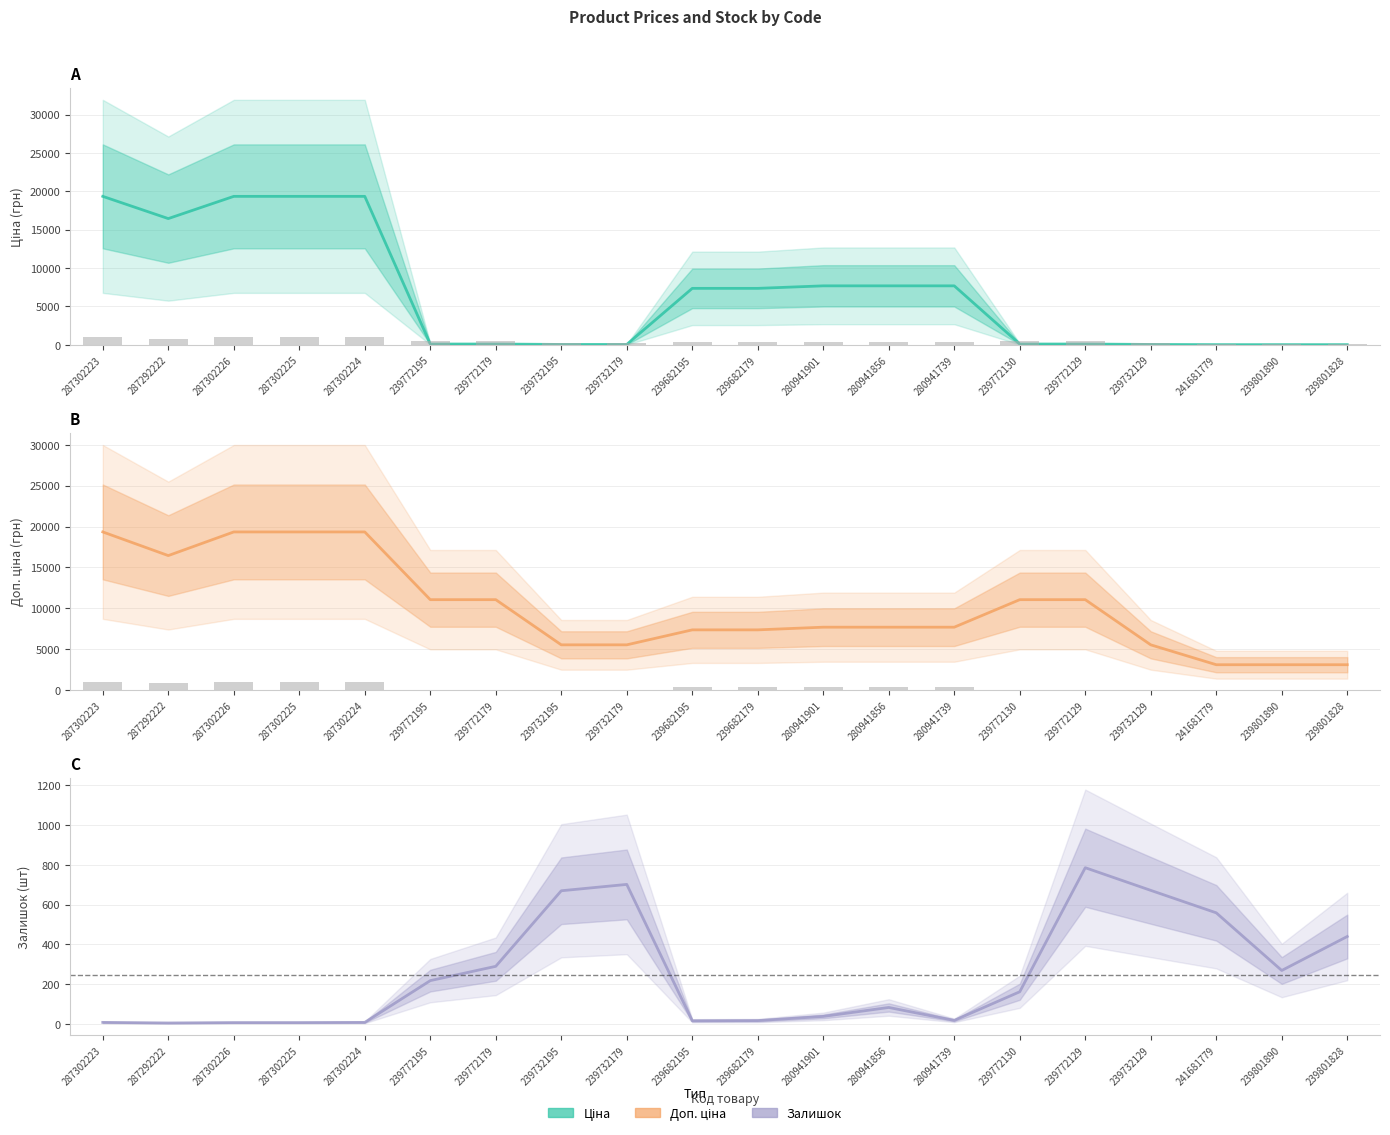

How many values in the Залишок series exceed 162?

9